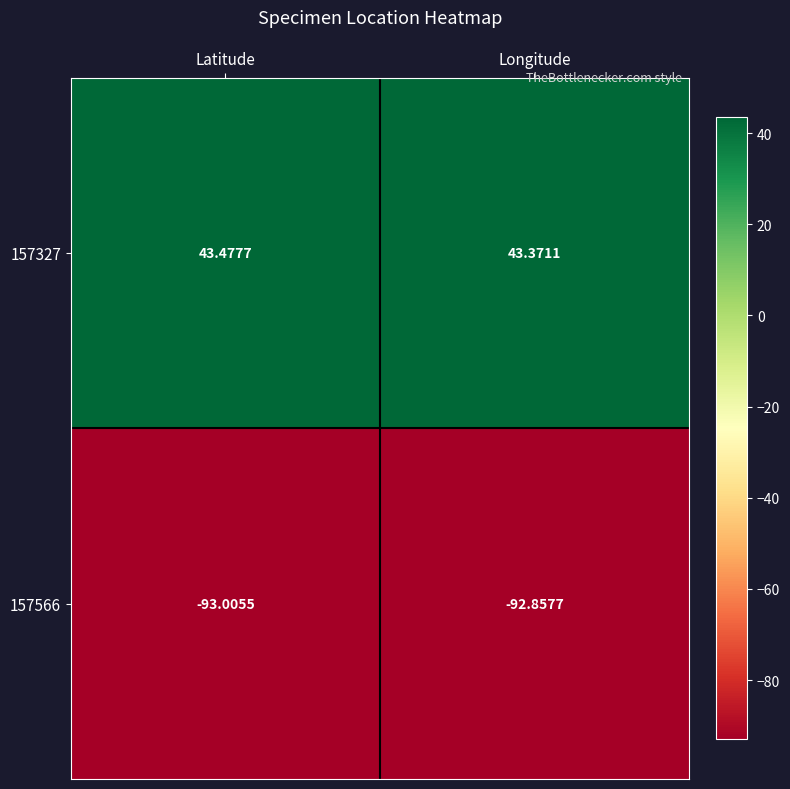

At which category is the sum across all series the highest?

Longitude